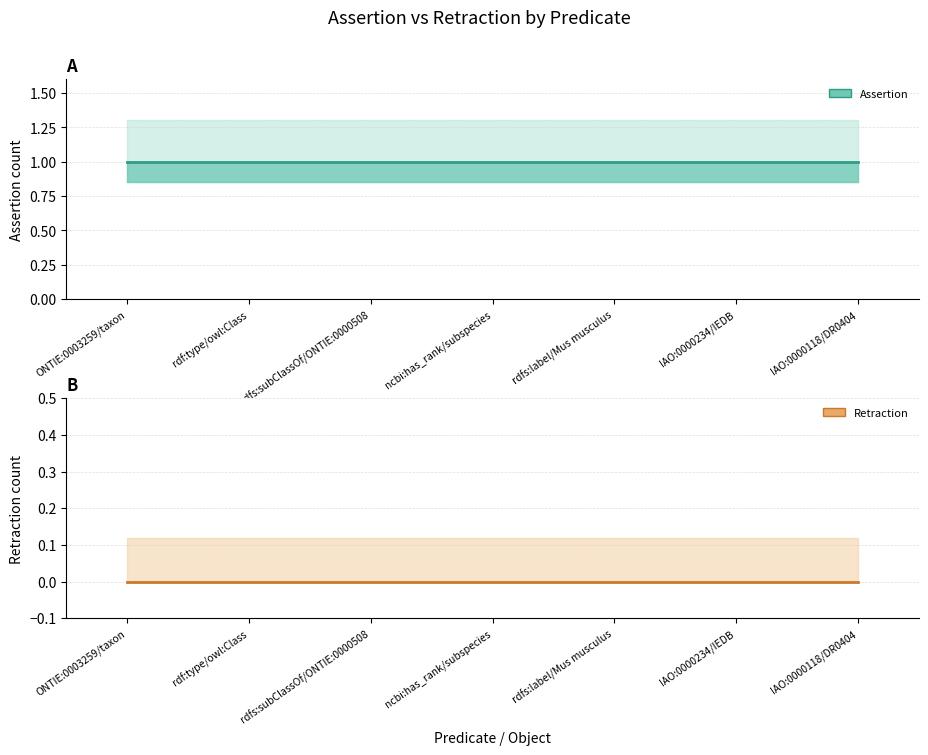

The assertion series shows 2 at IAO:0000118/DR0404. True or false?

False